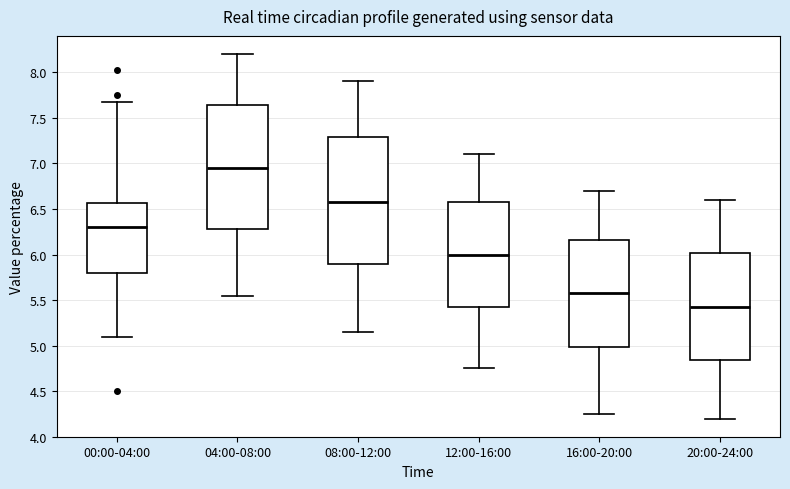

Where does the lower whisker of the box for 16:00-20:00 end on the y-axis? The values are not printed on the chart, so give them approximately, as read against the axis.

4.25